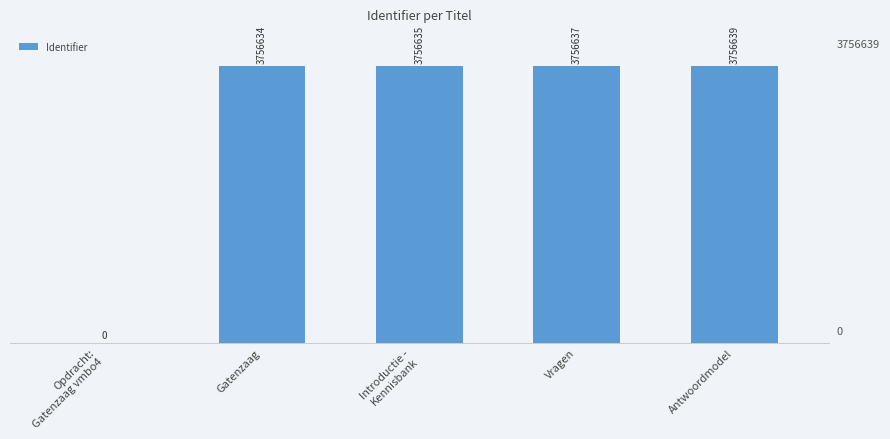

Are the bars horizontal?

No